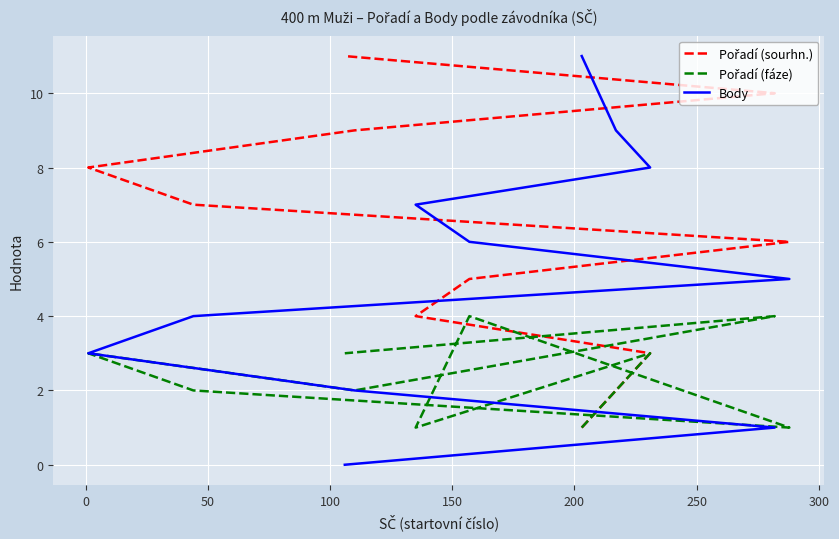

Is it true that Body equals 7 at 200?

False